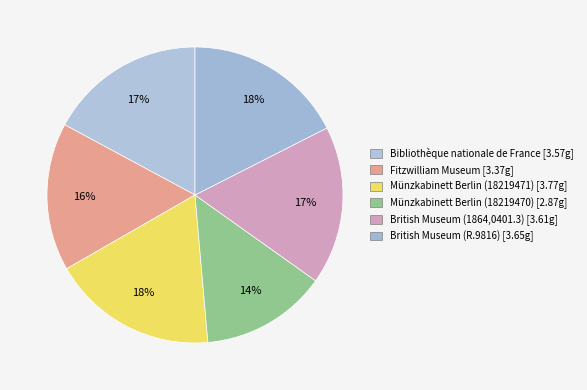

To the nearest percent, what is the average slice percentage?

17%